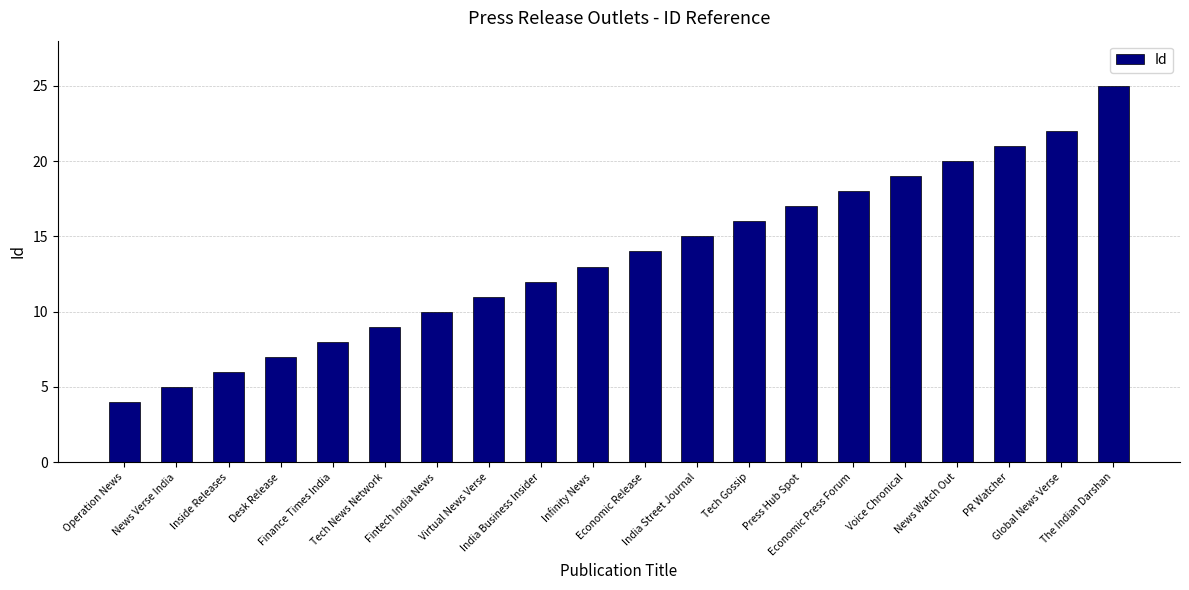

Which label corresponds to the largest value in the chart?

The Indian Darshan